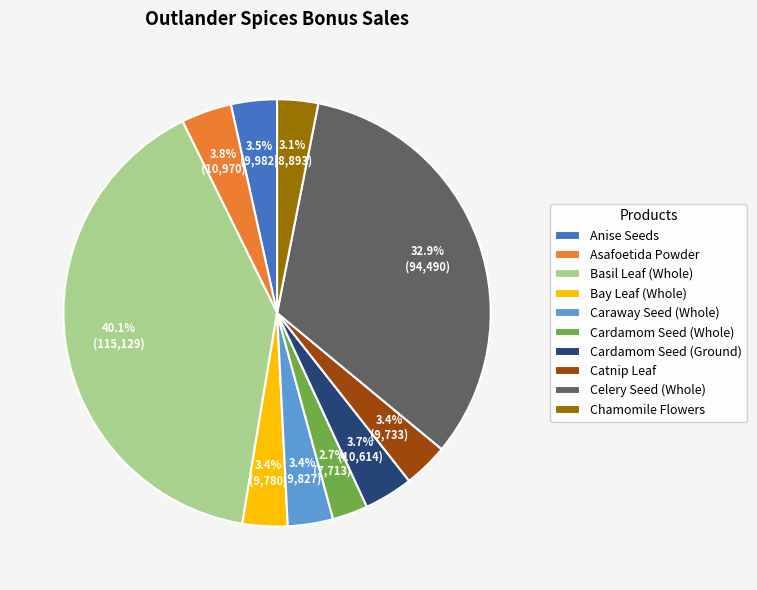

Which has a higher value, Celery Seed (Whole) or Bay Leaf (Whole)?

Celery Seed (Whole)